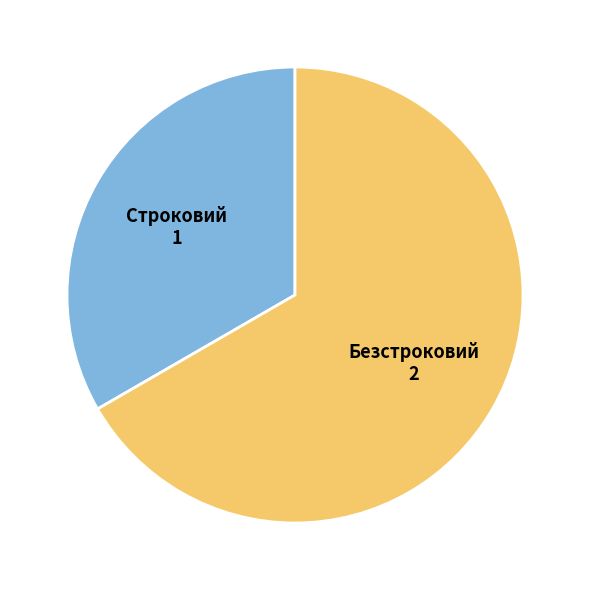

Which category accounts for the majority?

Безстроковий